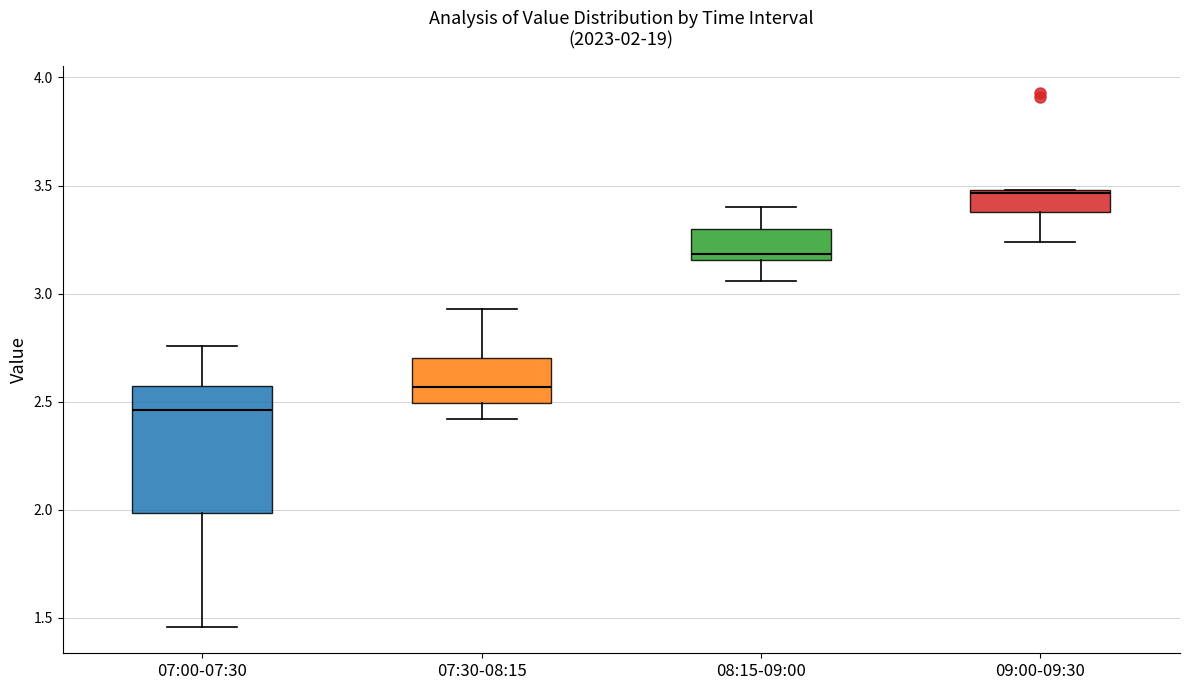

Comparing the boxes themselves (not the whiskers), which one is the tallest?

07:00-07:30